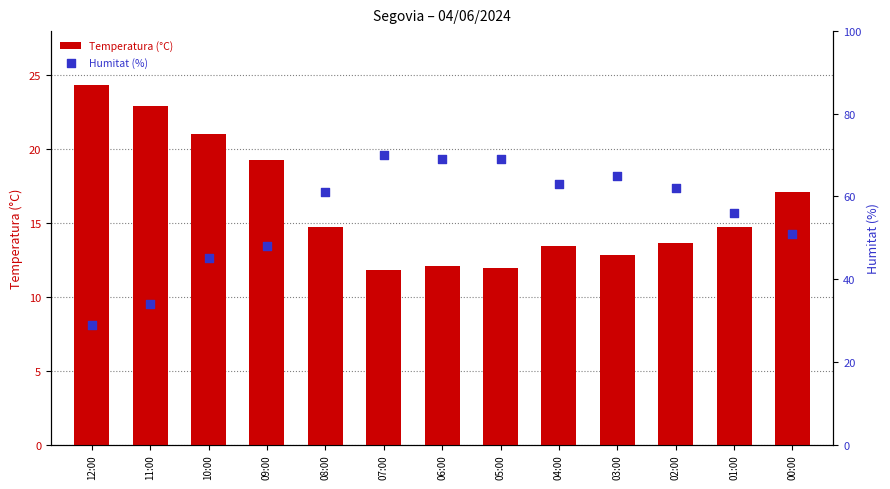

Which series reaches the maximum Y coordinate?

Humitat (%)